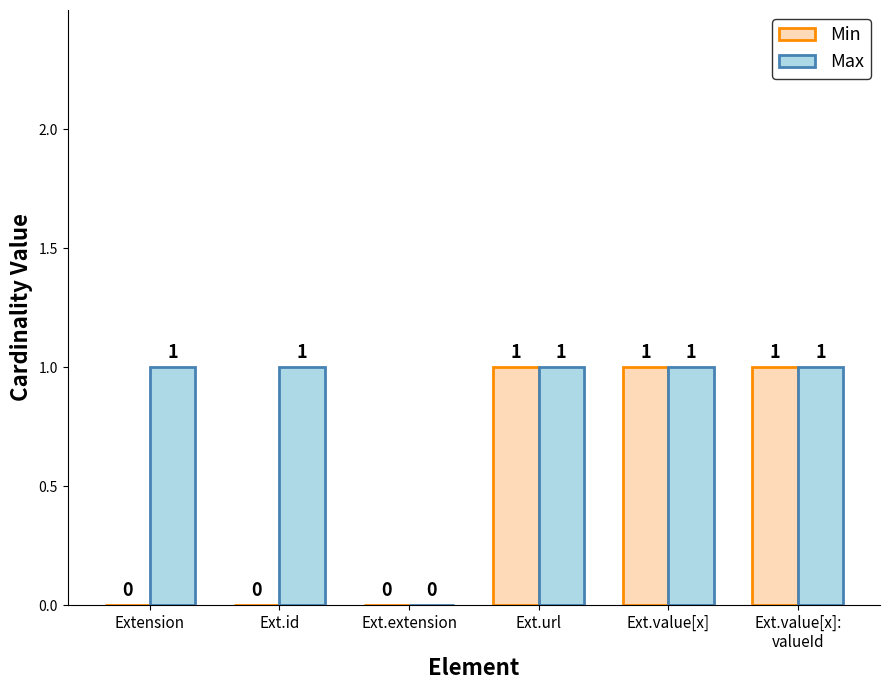

What is the maximum value for Min?

1